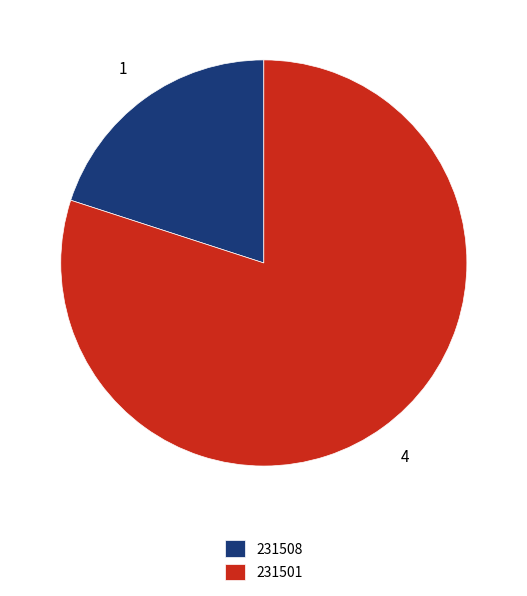

Approximately how many times larger is the value at 231501 compared to 231508?

4.0